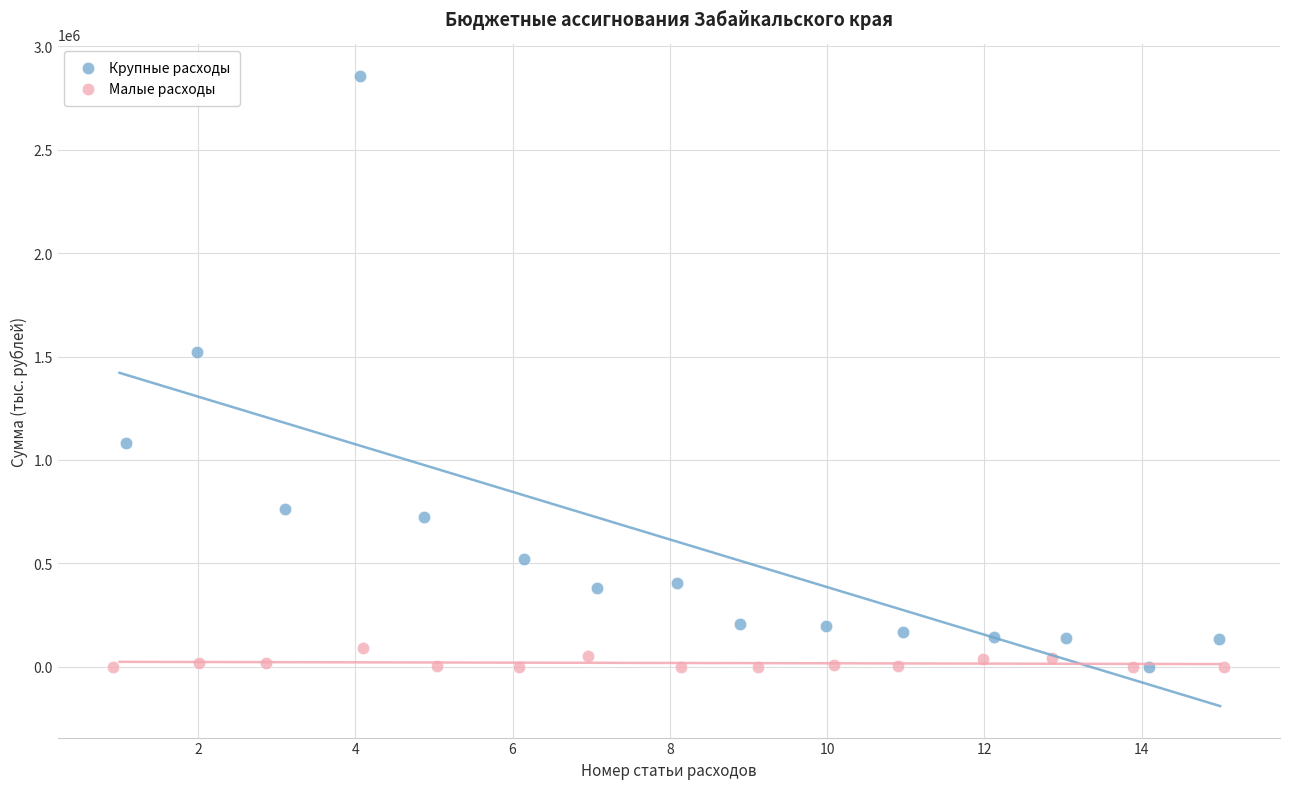

Which series contains the highest Y value?

Крупные расходы